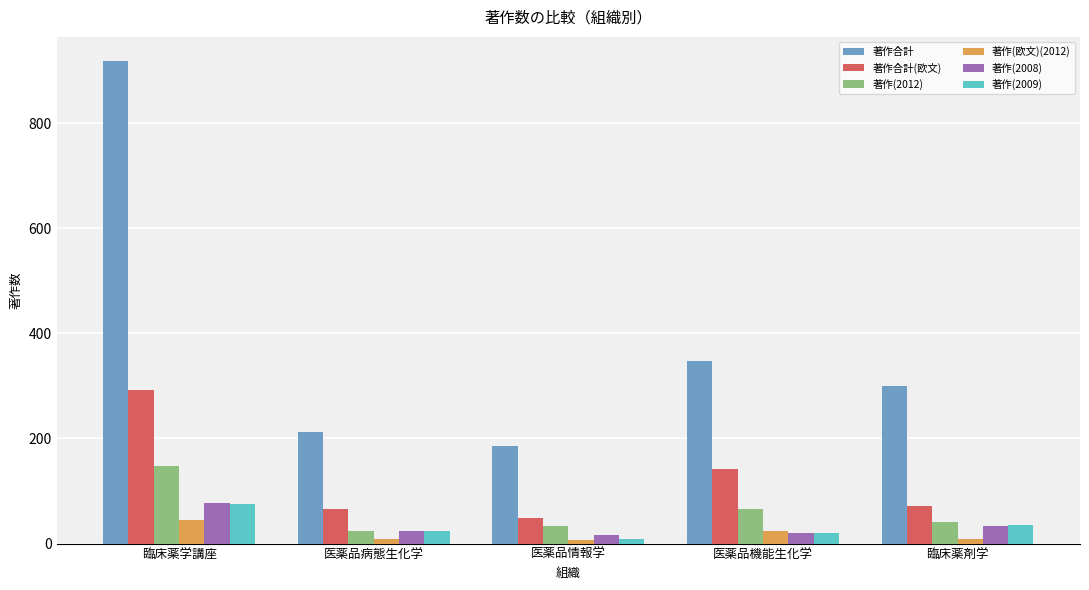

True or false: 著作(2009) has a value of 76 at 臨床薬学講座.

True